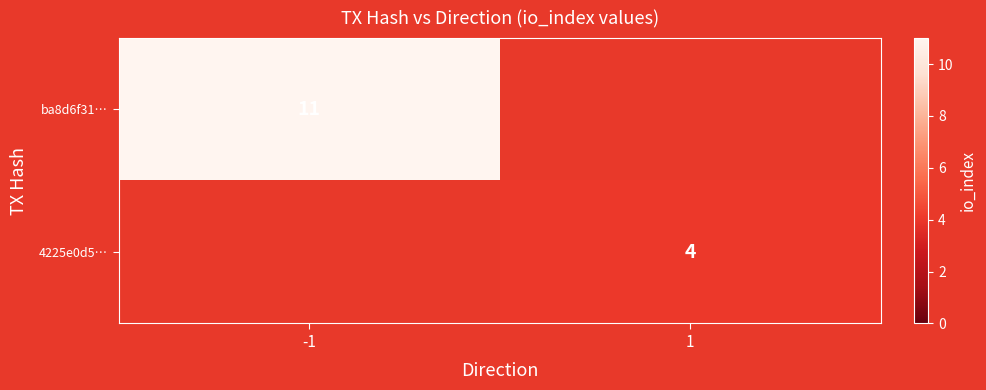

The value of 4225e0d5… at 1 is 4. True or false?

True